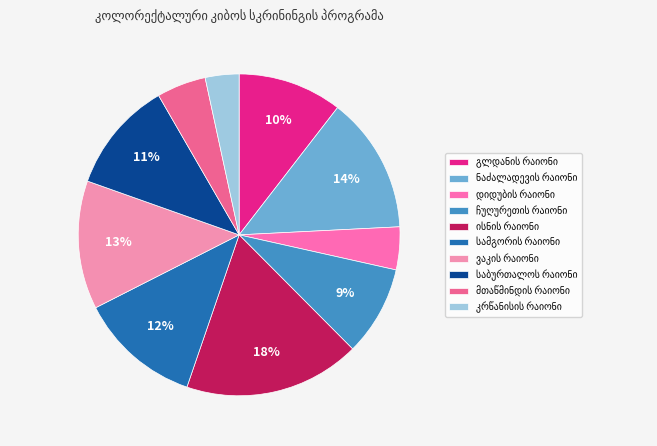

How many segments does this pie chart have?

10